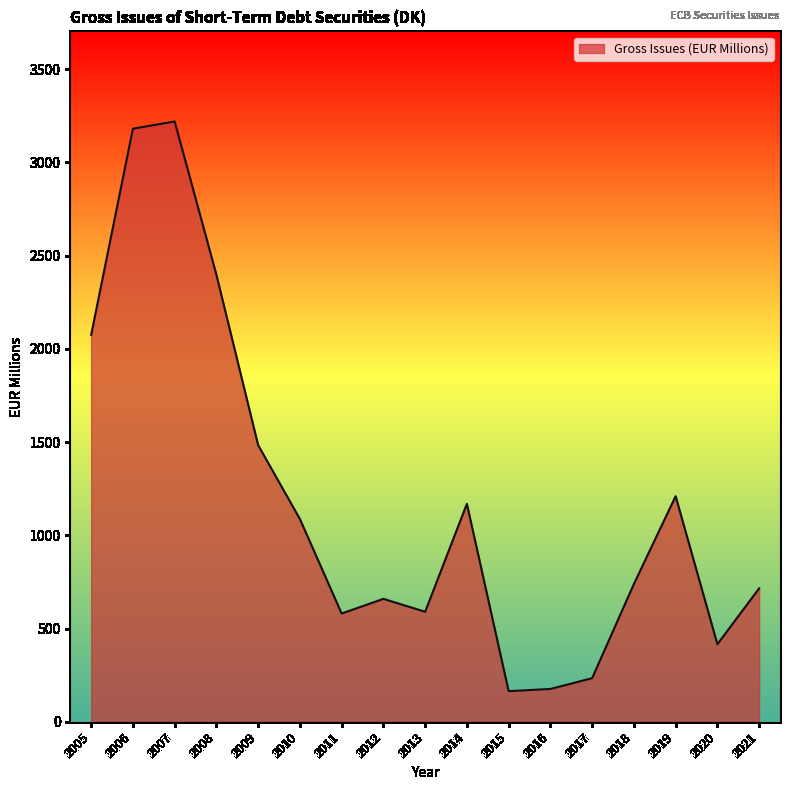

What is the change in value from 2008 to 2013?

-1807.6